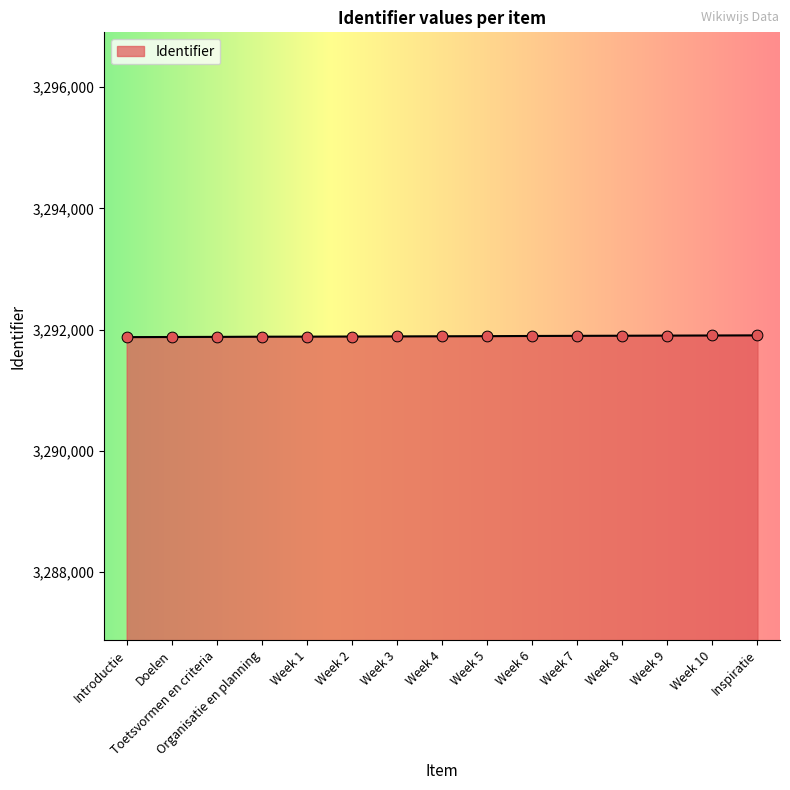

What is the ratio of the value at Week 9 to the value at Doelen?

1.0